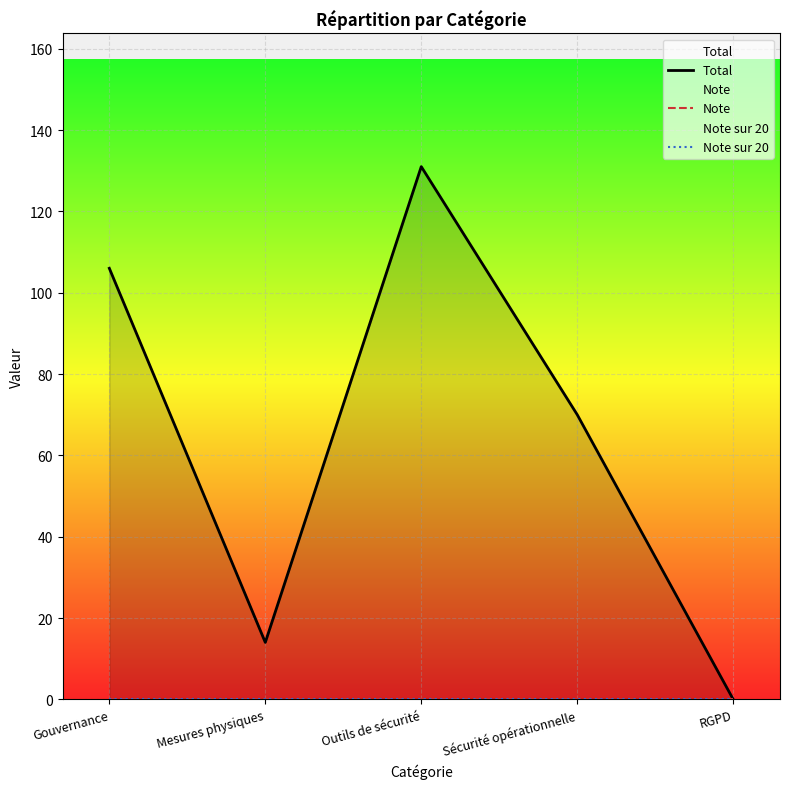

What is the total value across all series at Gouvernance?

106